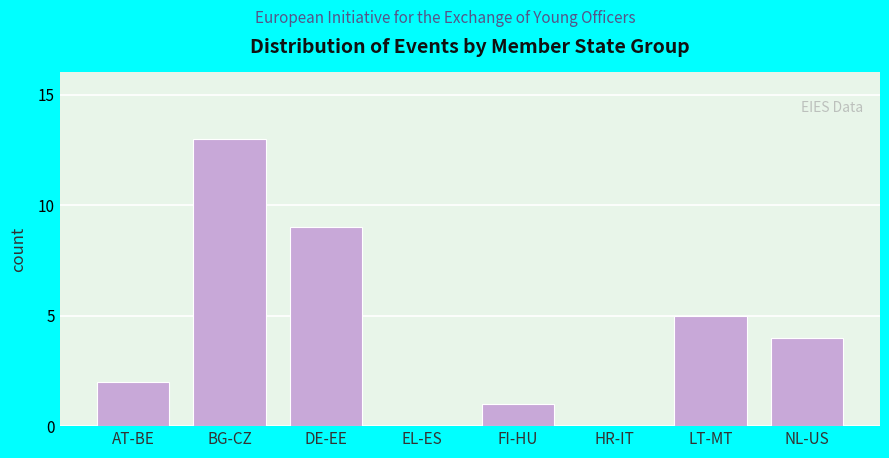

Reading left to right, transcribe all the data shown in this chart.

AT-BE=2	BG-CZ=13	DE-EE=9	EL-ES=0	FI-HU=1	HR-IT=0	LT-MT=5	NL-US=4